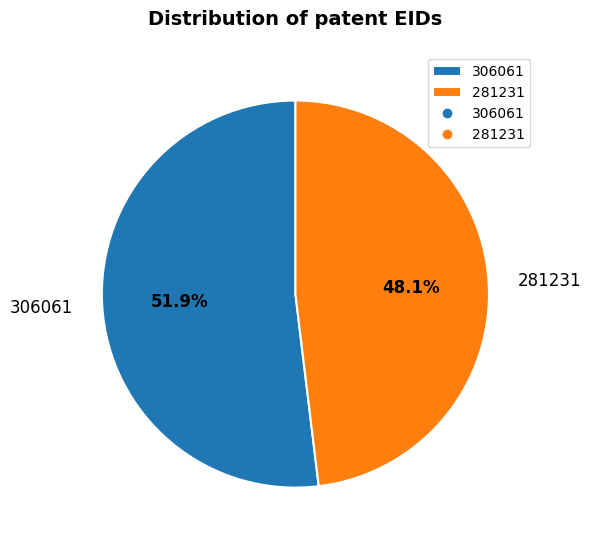

To the nearest percent, what is the difference between the 306061 and 281231 slice percentages?

4%